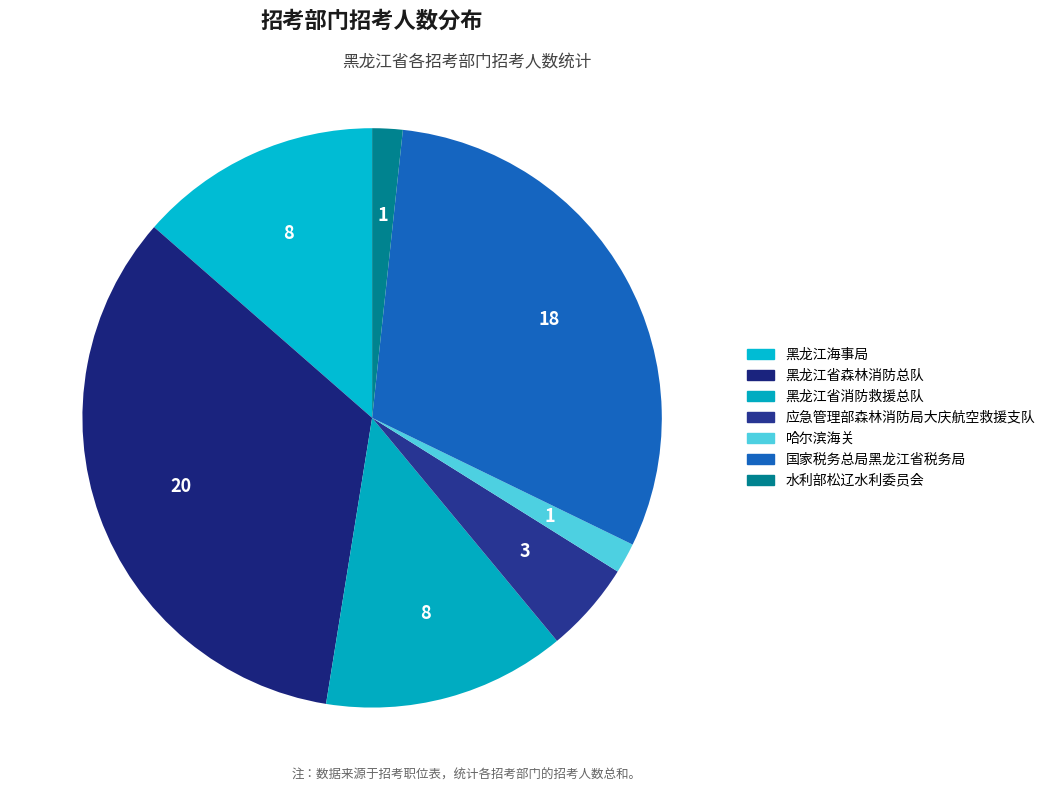

What is the ratio of the value at 国家税务总局黑龙江省税务局 to the value at 哈尔滨海关?

18.0